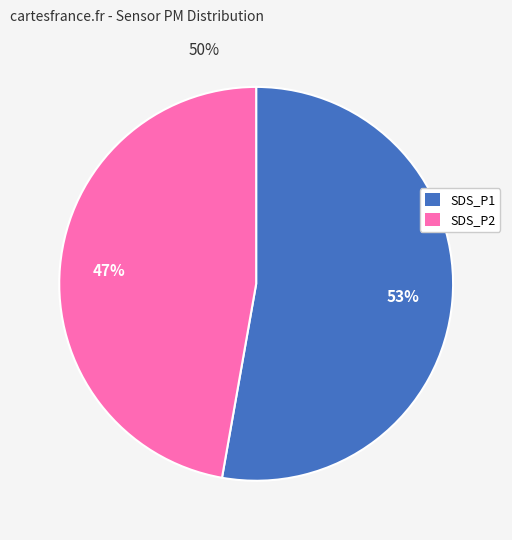

Which slice represents more than half of the pie?

SDS_P1